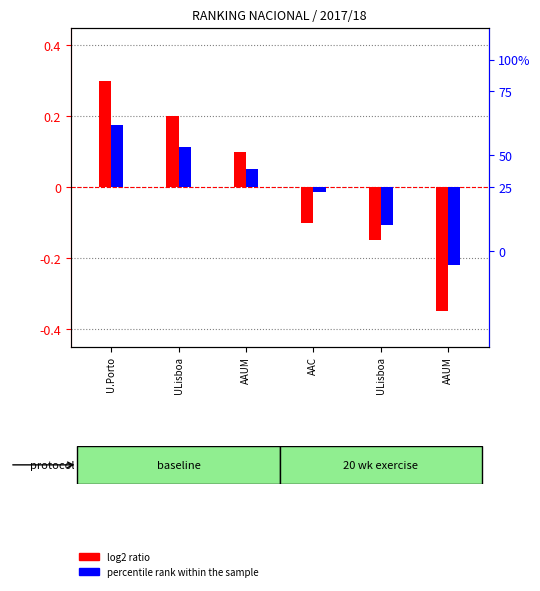

Reading right to left, list all the values displayed in this chart.

log2 ratio: AAUM=-0.3	ULisboa=-0.1	AAC=-0.1	AAUM=0.1	ULisboa=0.2	U.Porto=0.3
percentile rank within the sample: AAUM=-0.2	ULisboa=-0.1	AAC=-0.0	AAUM=0.1	ULisboa=0.1	U.Porto=0.2